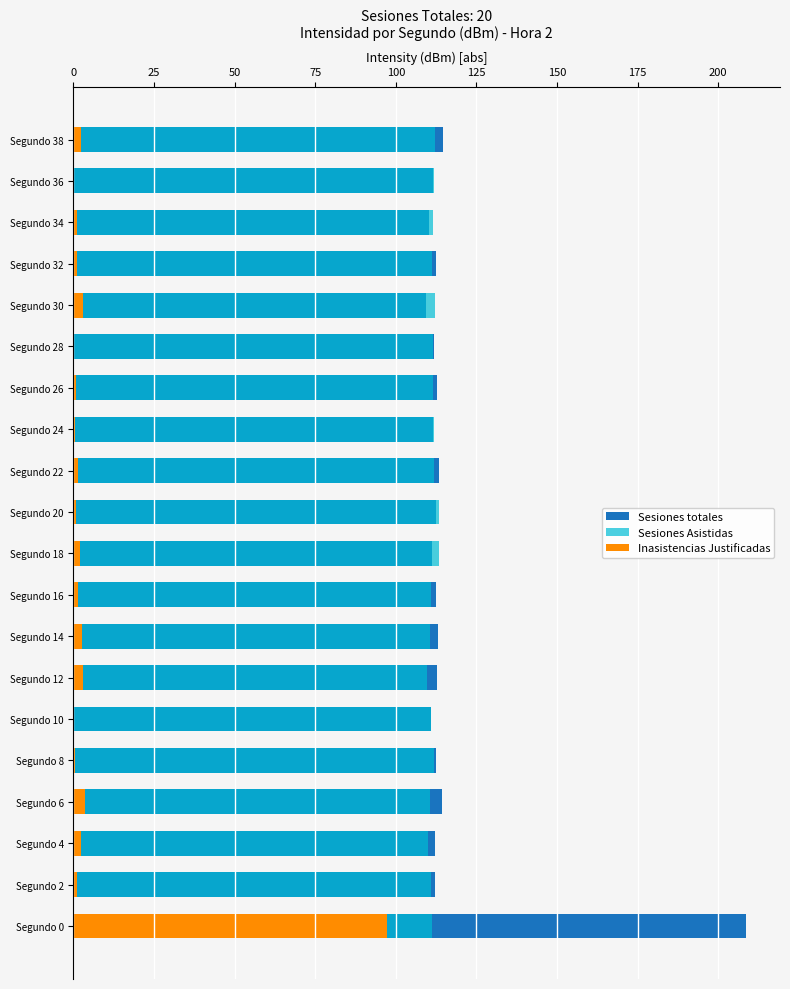

What is the greatest value displayed?

208.7